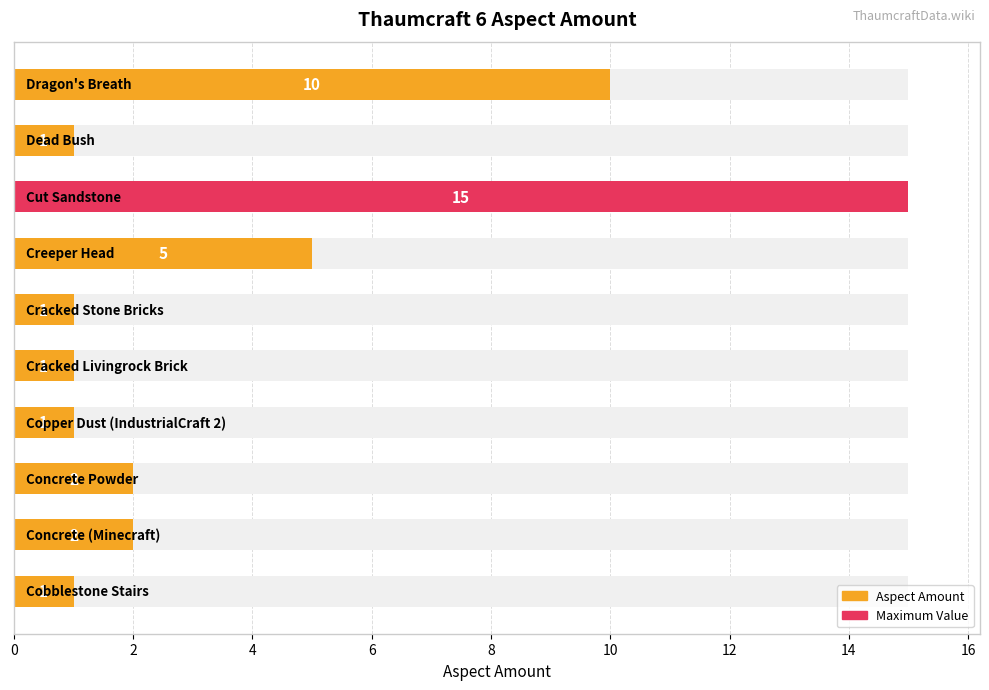

What is the difference between the maximum and second lowest values?

14